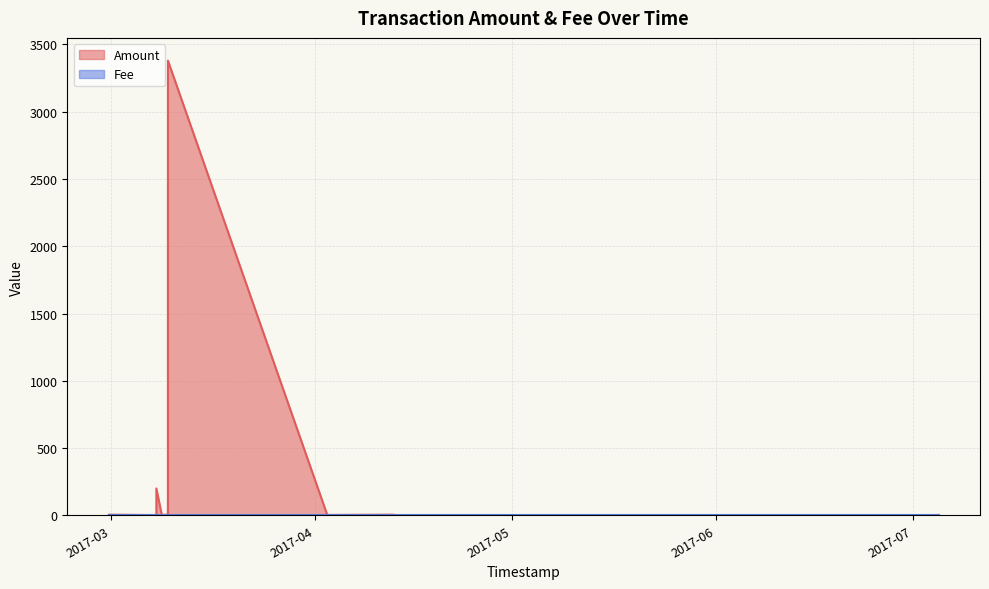

Between 2017-02-28 15:57:48 and 2017-04-13 15:21:04, which is larger?

2017-02-28 15:57:48